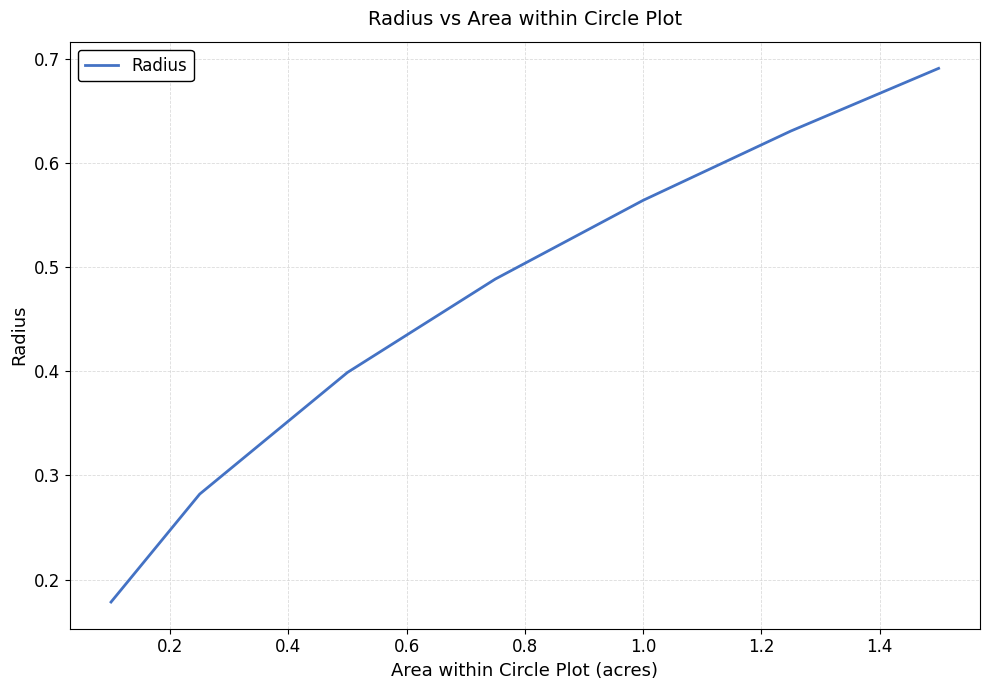

What is the difference between the maximum and second lowest values?

0.4